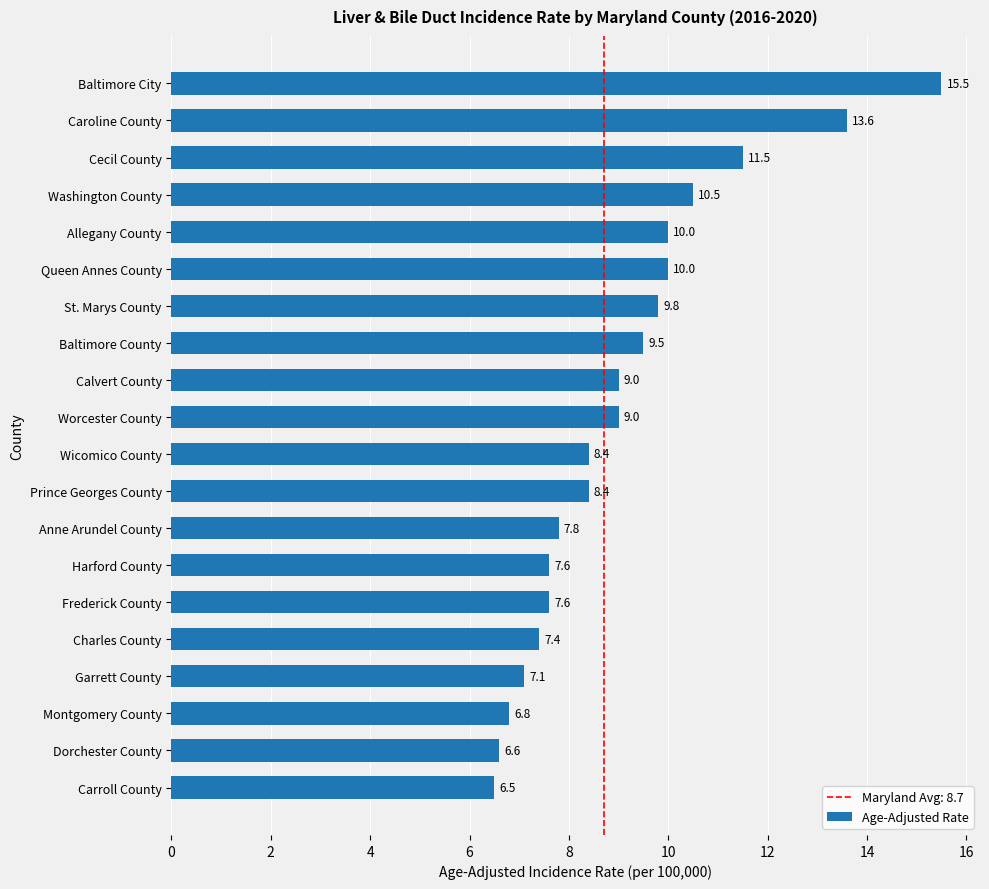

Is it true that the value at Queen Annes County is 10.0?

True